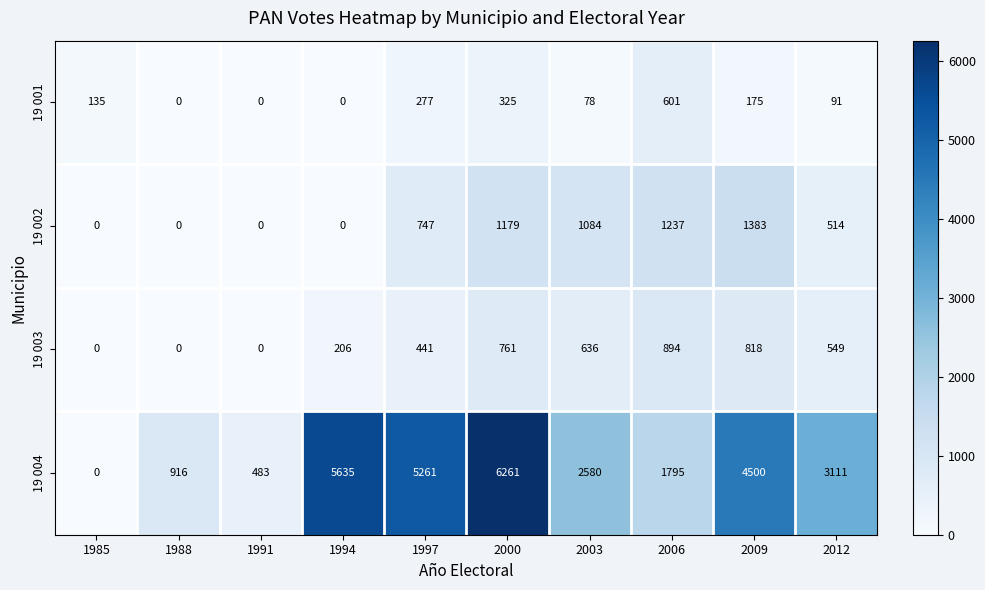

Count the number of categories in the chart.

10